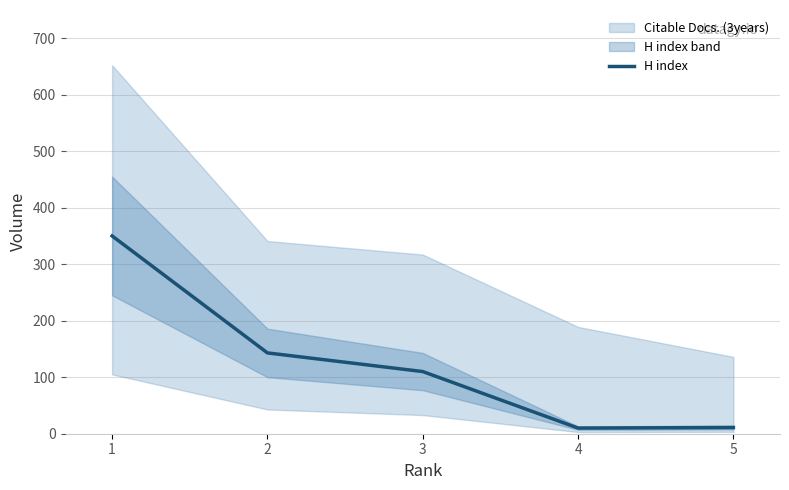

Which category has the lowest value across all series?

4